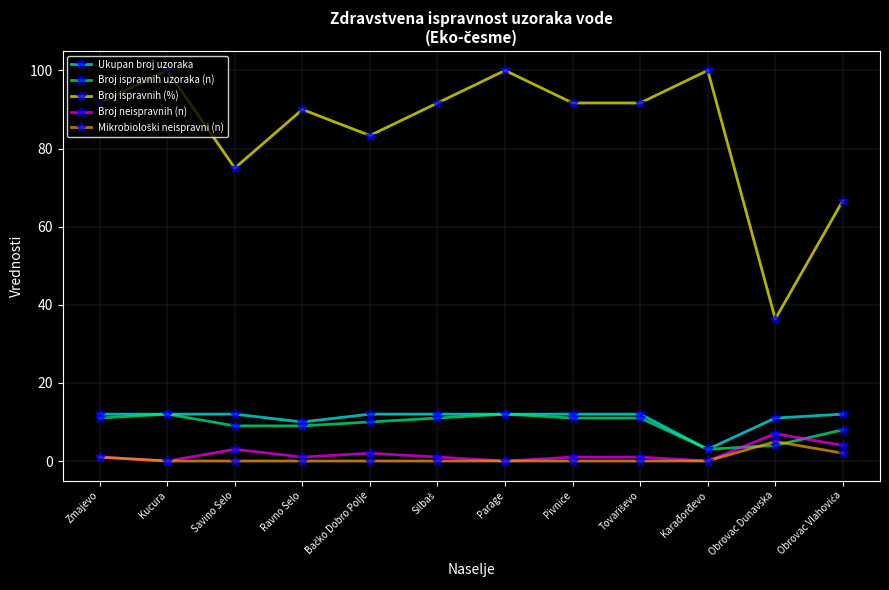

Is the value of Broj neispravnih (n) at Zmajevo greater than the value of Ukupan broj uzoraka at Ravno Selo?

No